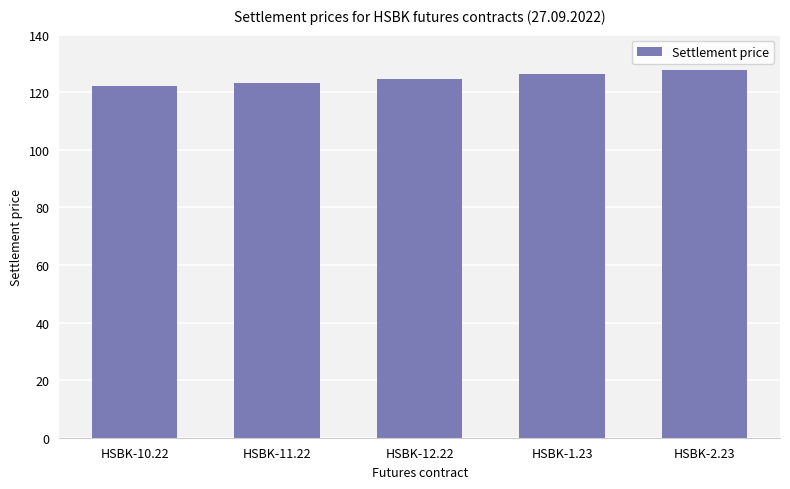

Reading left to right, list all the values displayed in this chart.

HSBK-10.22=122.1	HSBK-11.22=123.3	HSBK-12.22=124.7	HSBK-1.23=126.3	HSBK-2.23=127.7